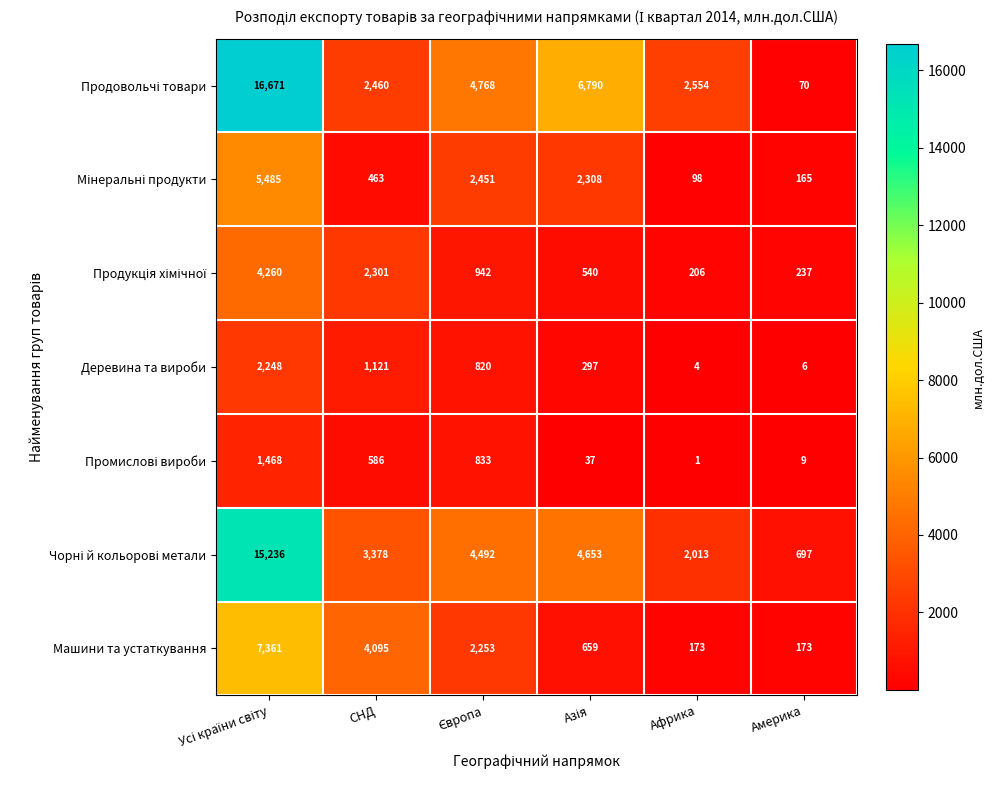

Is the value of Машини та устаткування at СНД greater than the value of Деревина та вироби at Африка?

Yes